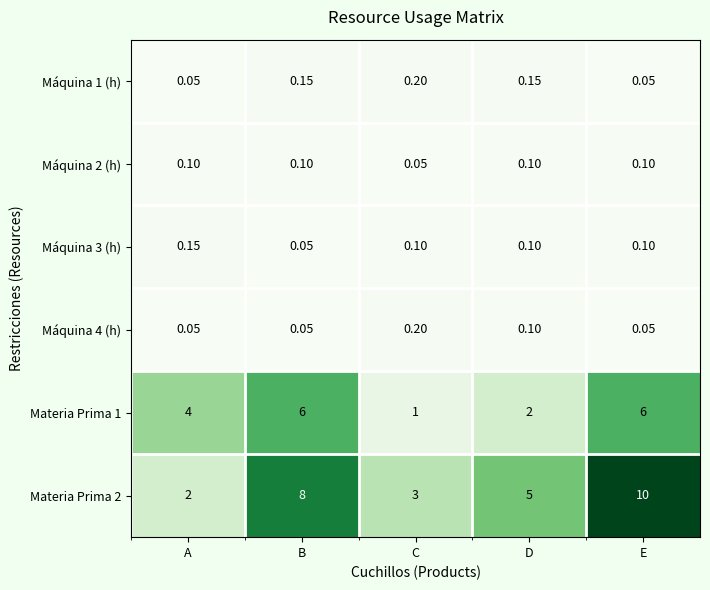

What is the difference between the highest and lowest values at D?

4.9